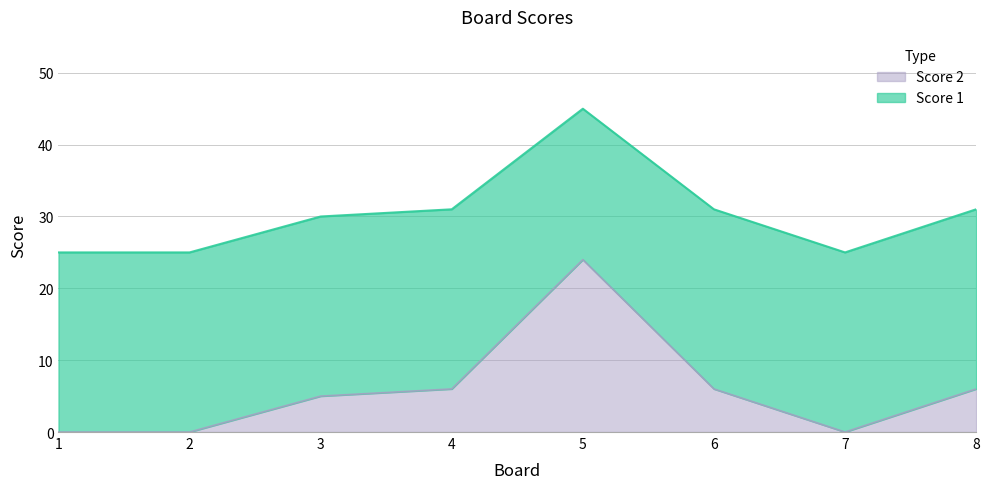

List the labels in order of value, largest first.

5, 4, 6, 8, 3, 1, 2, 7